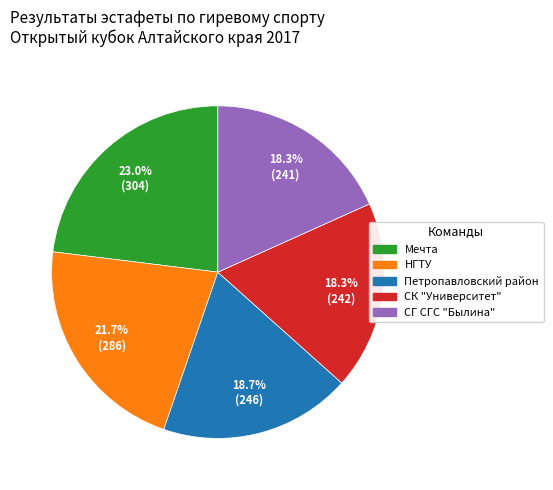

How many slices are in this pie chart?

5